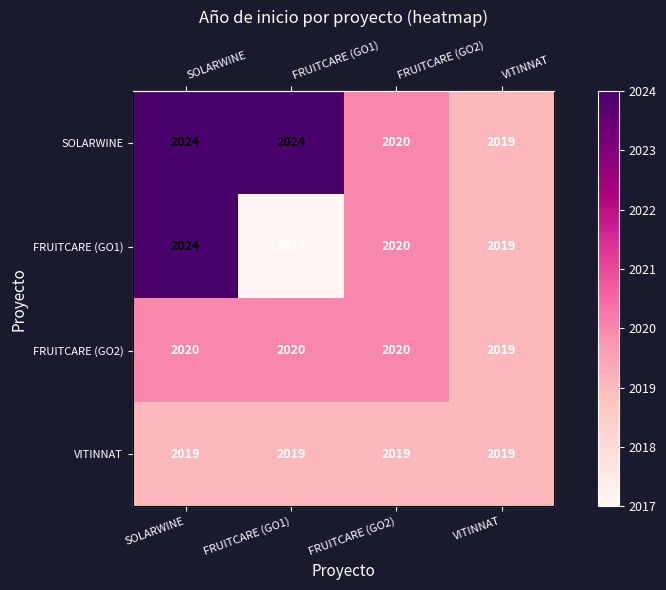

The FRUITCARE (GO1) series shows 2019 at VITINNAT. True or false?

True